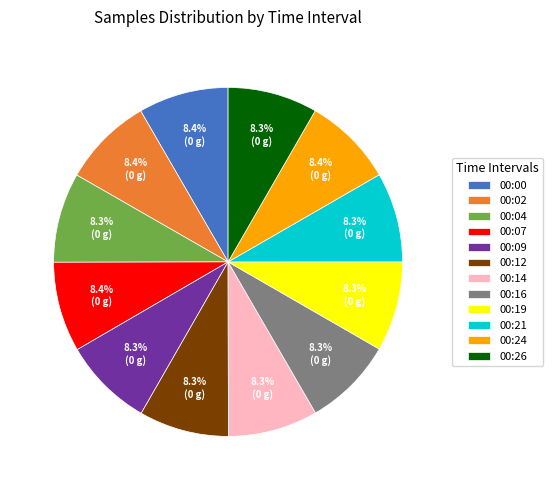

What percentage is NOT represented by 00:26?

91.7%